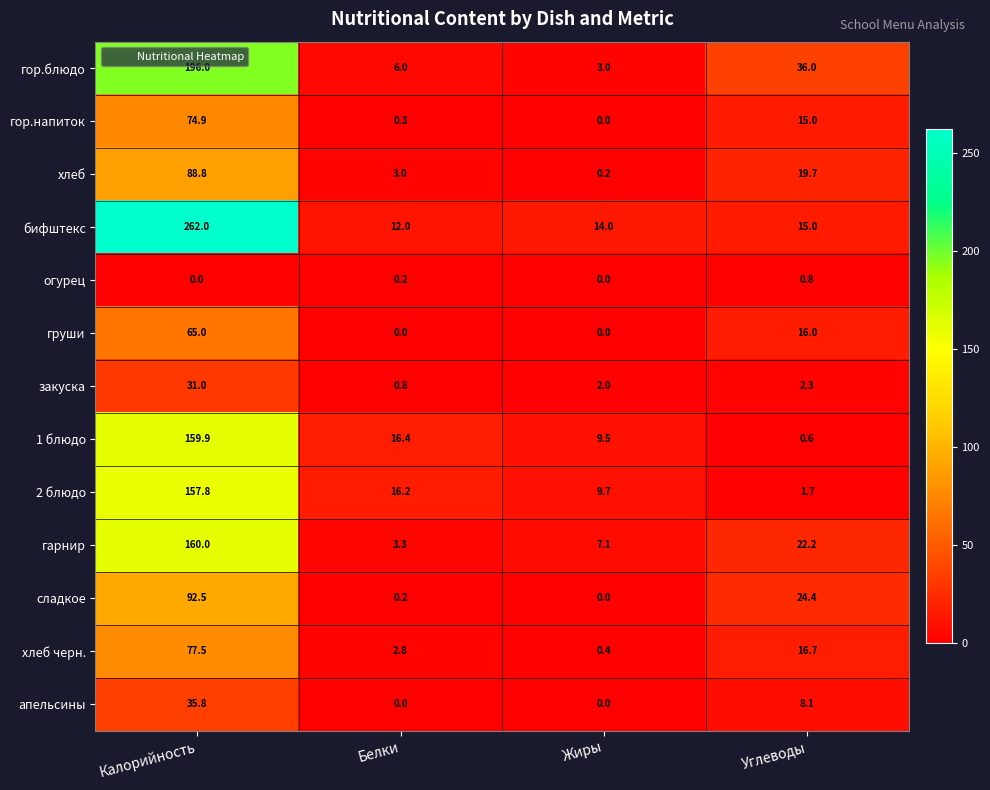

List the series in order of their peak value, lowest first.

огурец, закуска, апельсины, груши, гор.напиток, хлеб черн., хлеб, сладкое, 2 блюдо, 1 блюдо, гарнир, гор.блюдо, бифштекс